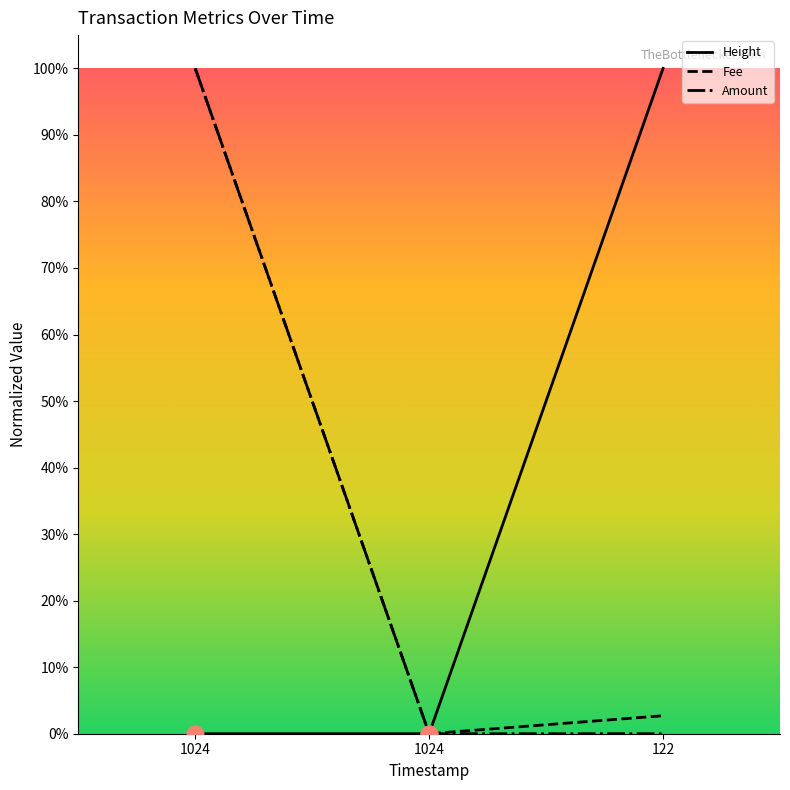

At which label is Height closest to 0?

1024